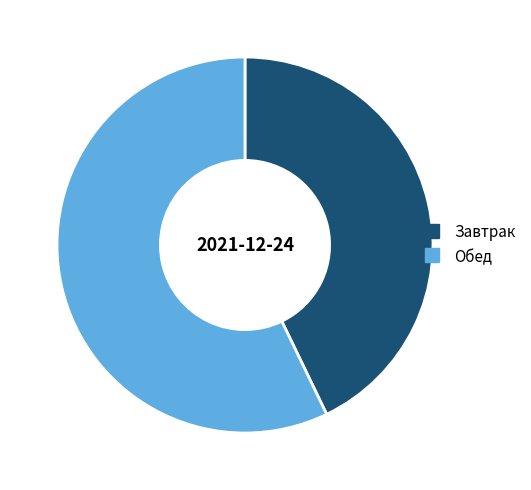

Rank the categories by value from highest to lowest.

Обед, Завтрак